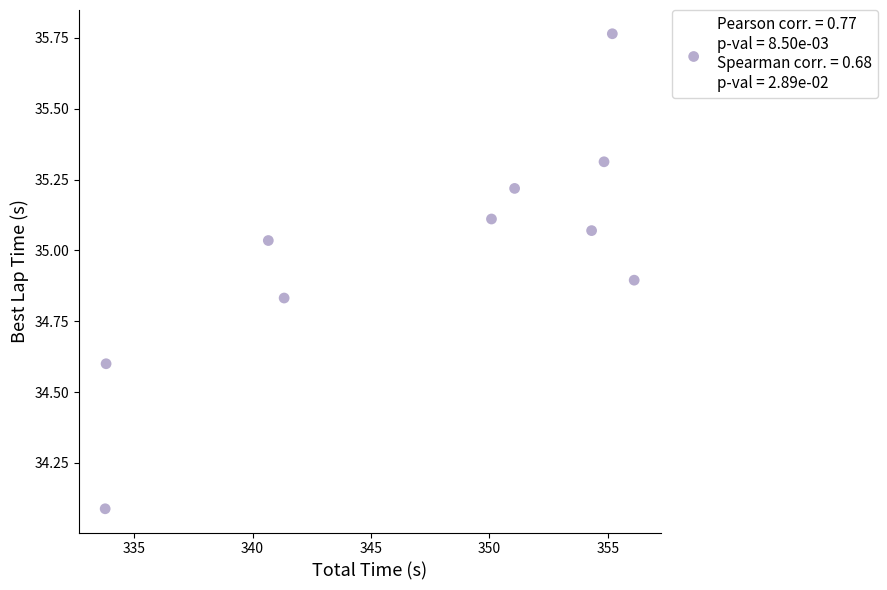

What Y value in the scatter plot is closest to 34?

34.1